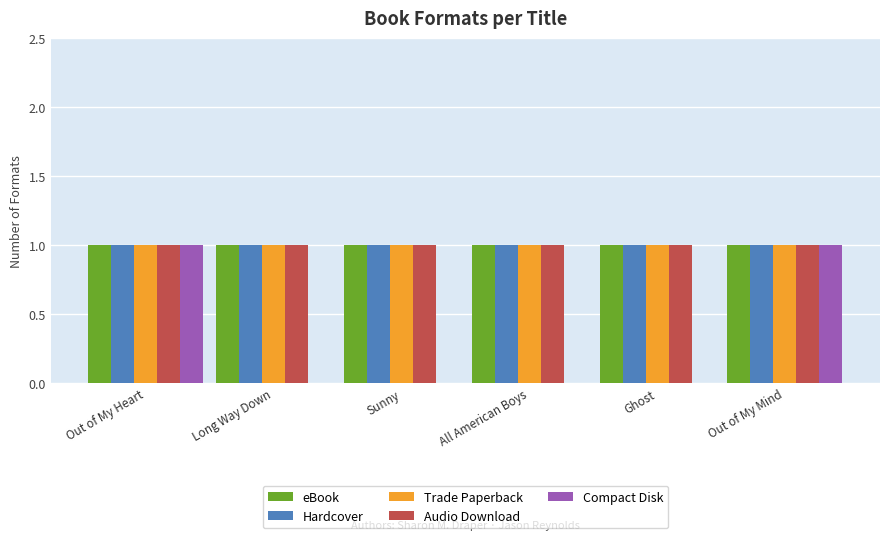

What is the sum of all eBook values?

6